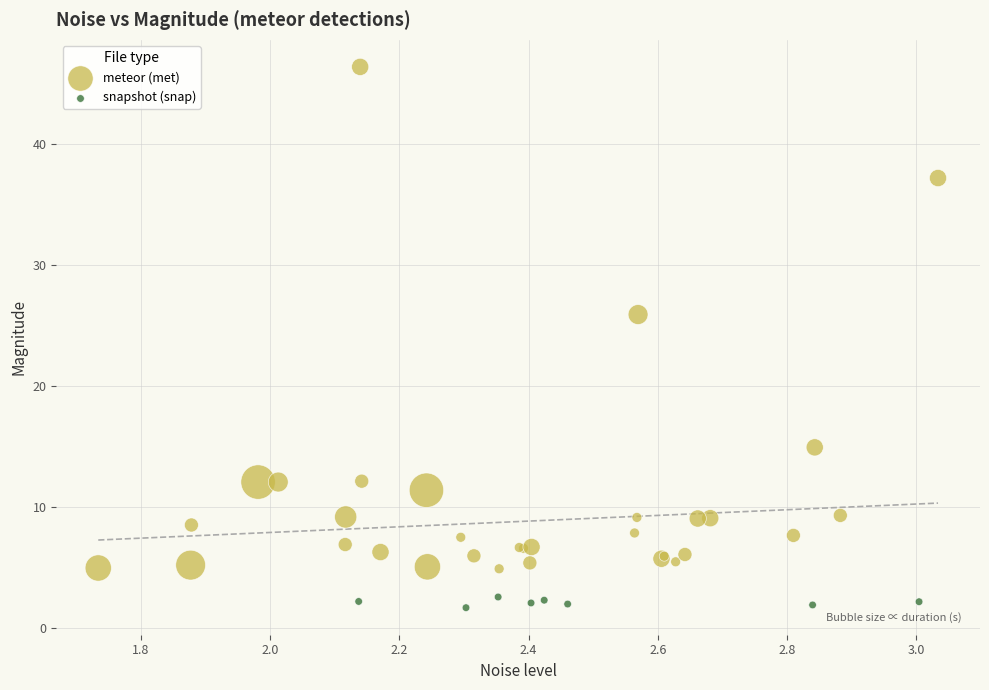

Which series contains the lowest Y value?

snapshot (snap)